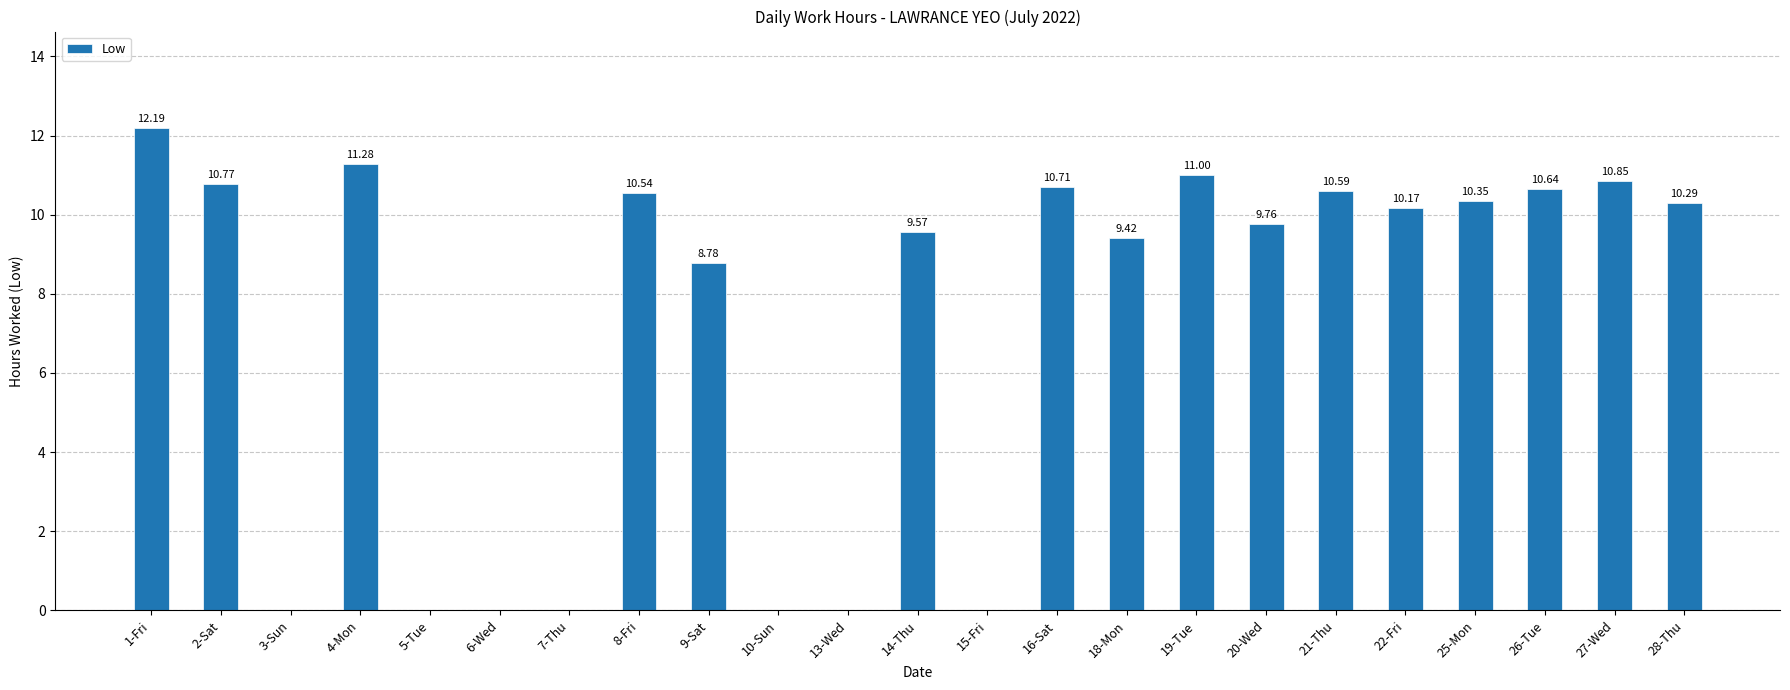

What is the sum of all values?

166.9